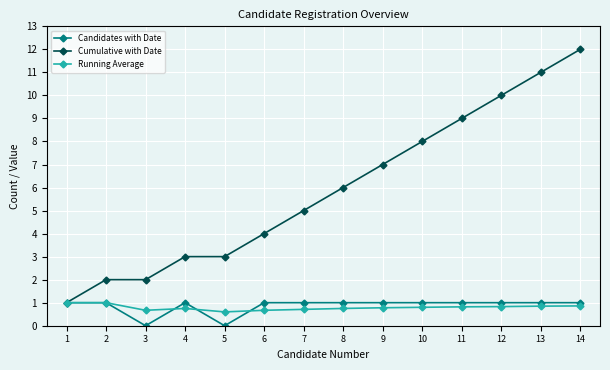

Which series has the largest total across all categories?

Cumulative with Date